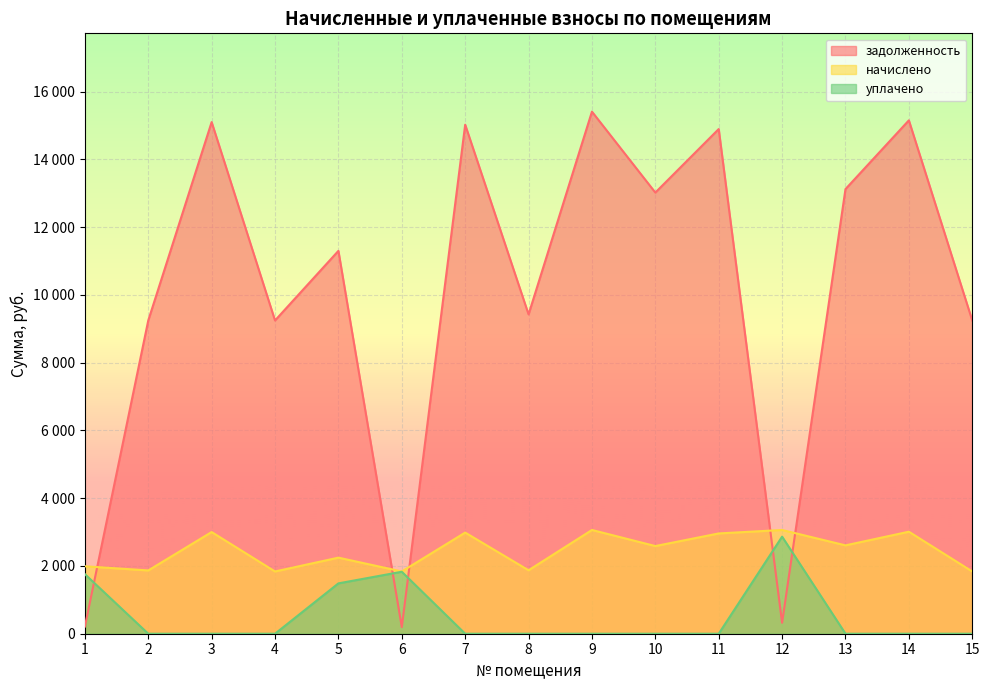

What is the lowest value of the задолженность series?

195.8